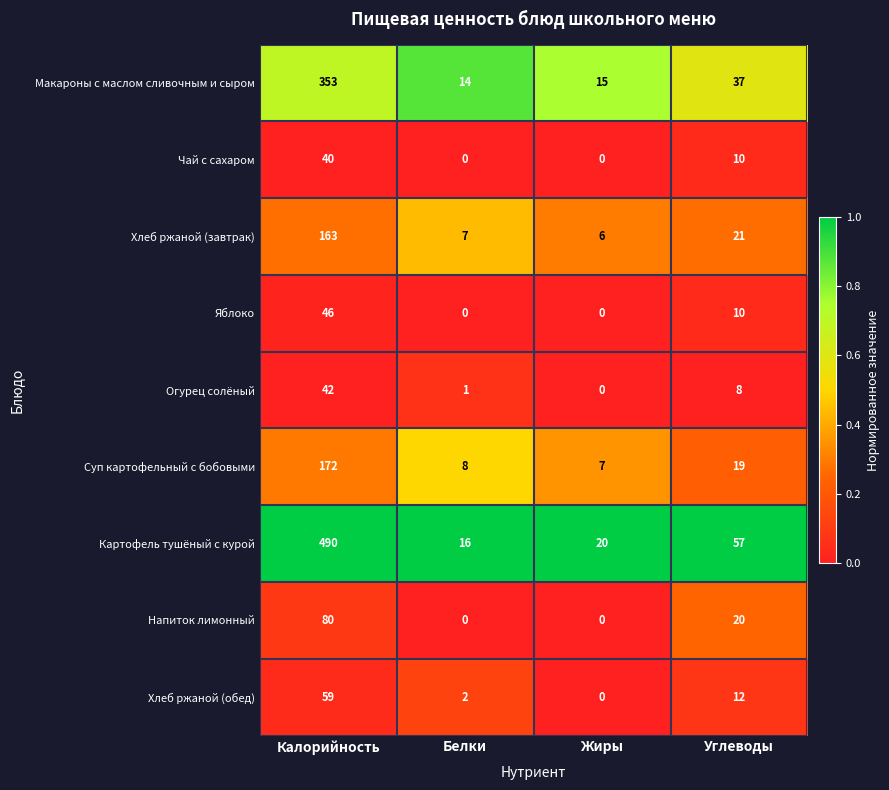

Read the Хлеб ржаной (завтрак) value at Белки.

7